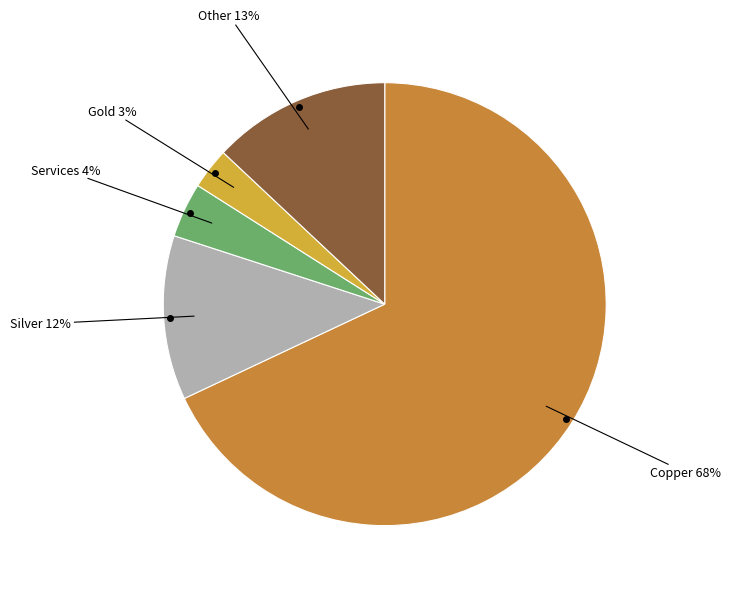

Which category has the biggest portion of the pie?

Copper